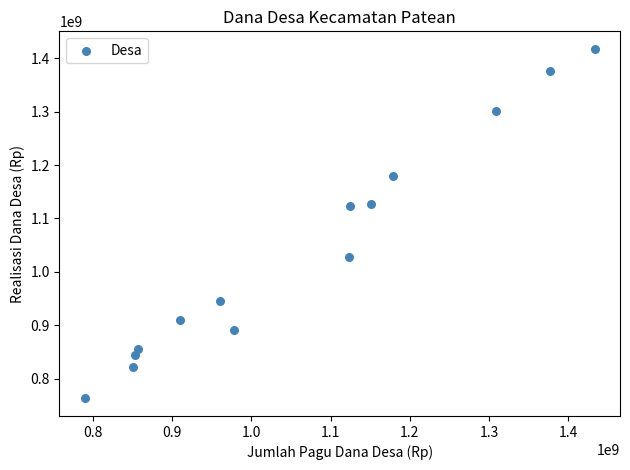

What is the range of Y values (max minus min)?

654505800